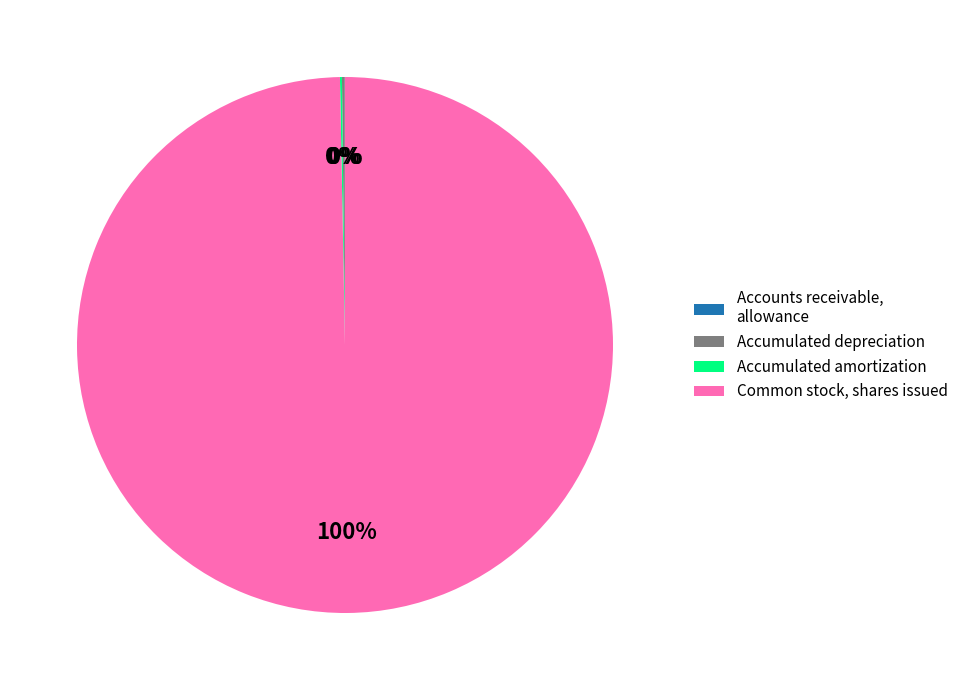

What is the largest slice in the pie chart?

Common stock, shares issued